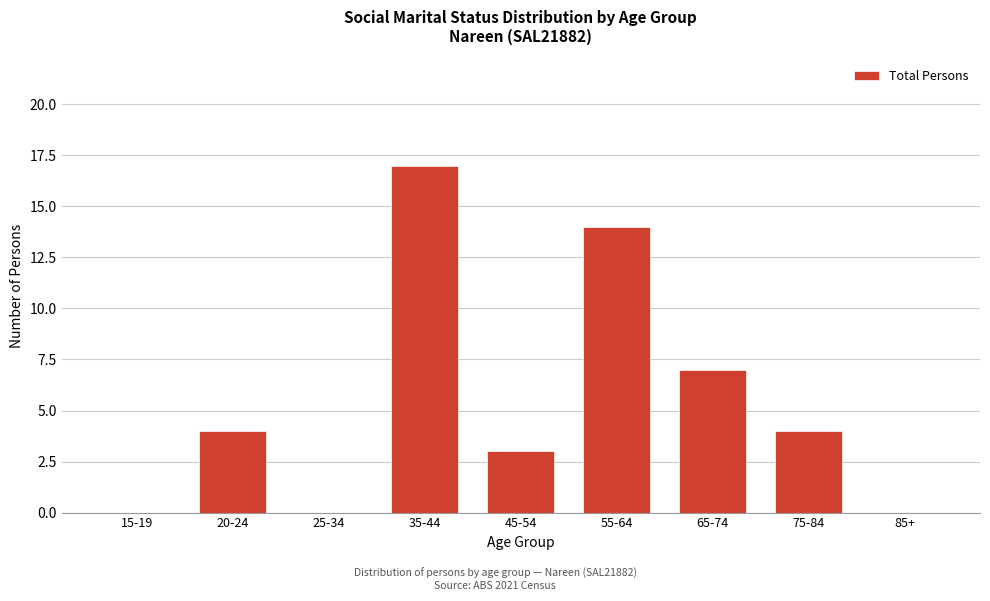

Reading right to left, what are all the values shown in this chart?

85+=0	75-84=4	65-74=7	55-64=14	45-54=3	35-44=17	25-34=0	20-24=4	15-19=0